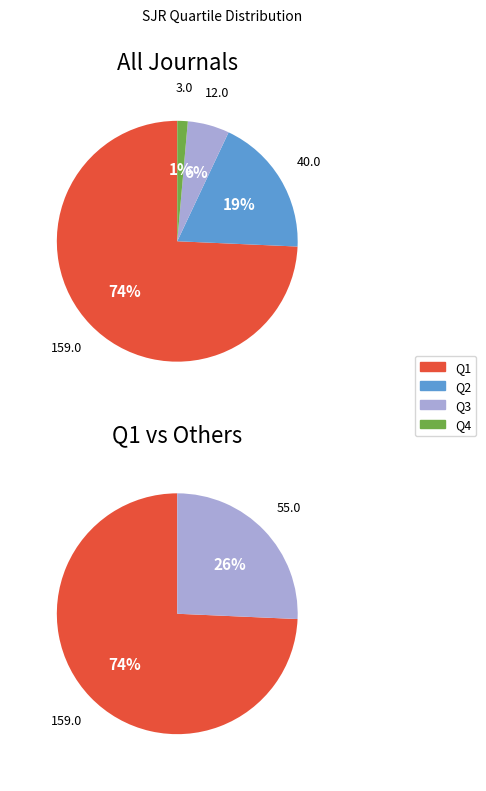

Do Q1 and Q4 together represent more than half of the pie?

Yes